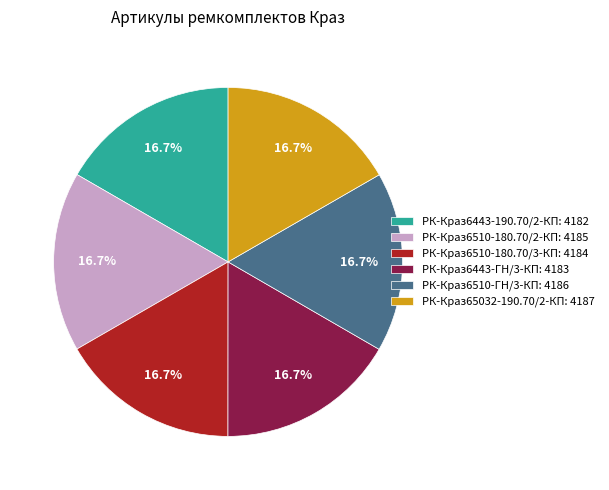

Does РК-Краз6443-190.70/2-КП: 4182 represent more than half of the total?

No